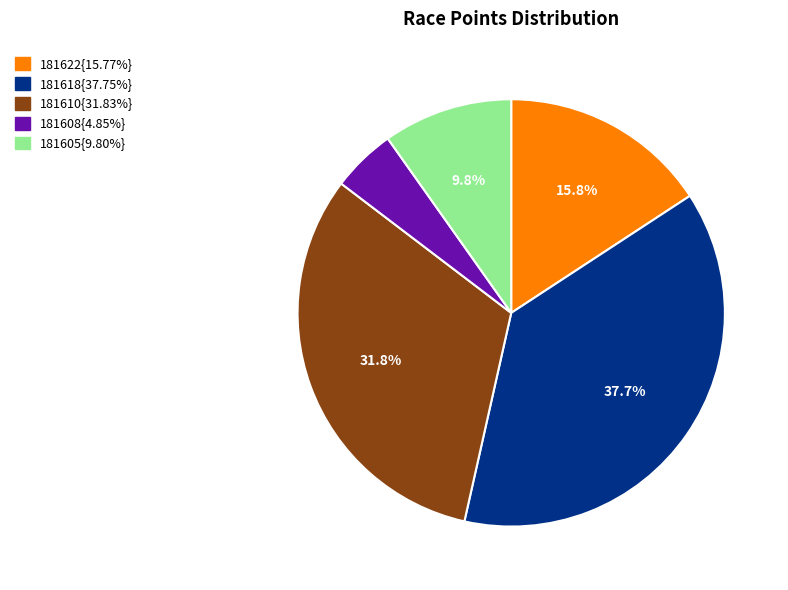

Does any single category account for the majority?

No